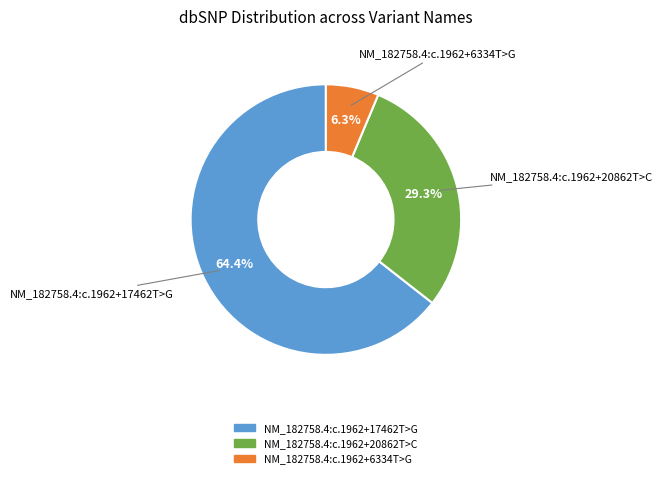

Between NM_182758.4:c.1962+20862T>C and NM_182758.4:c.1962+6334T>G, which is larger?

NM_182758.4:c.1962+20862T>C